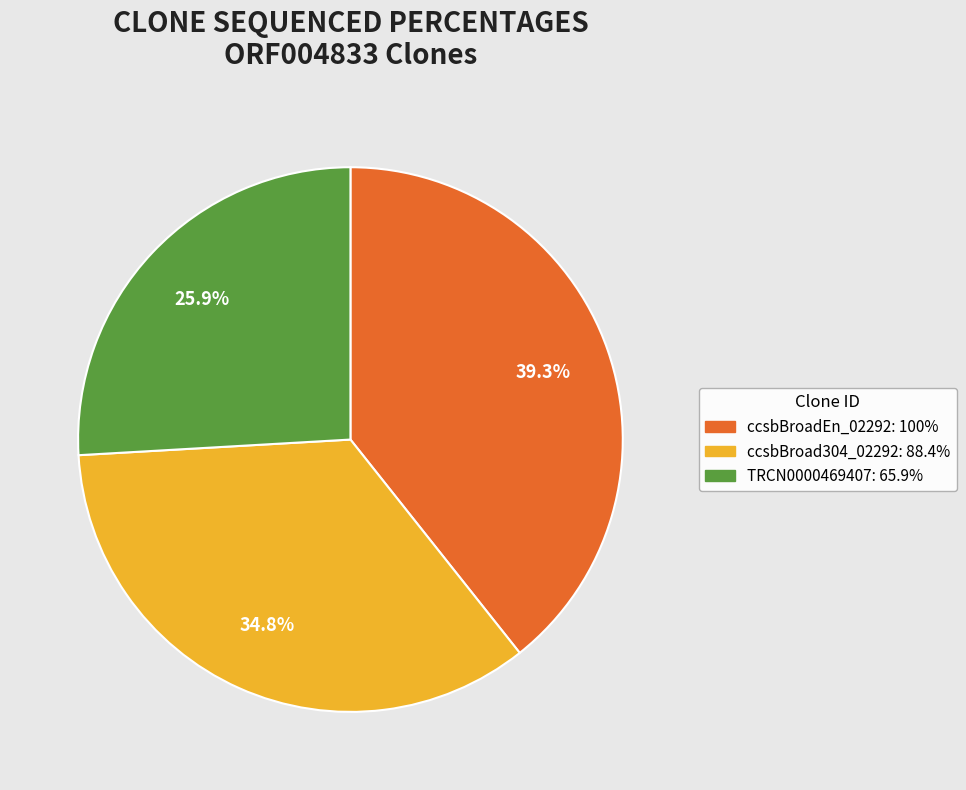

Is it true that TRCN0000469407 is 37% of the pie?

False